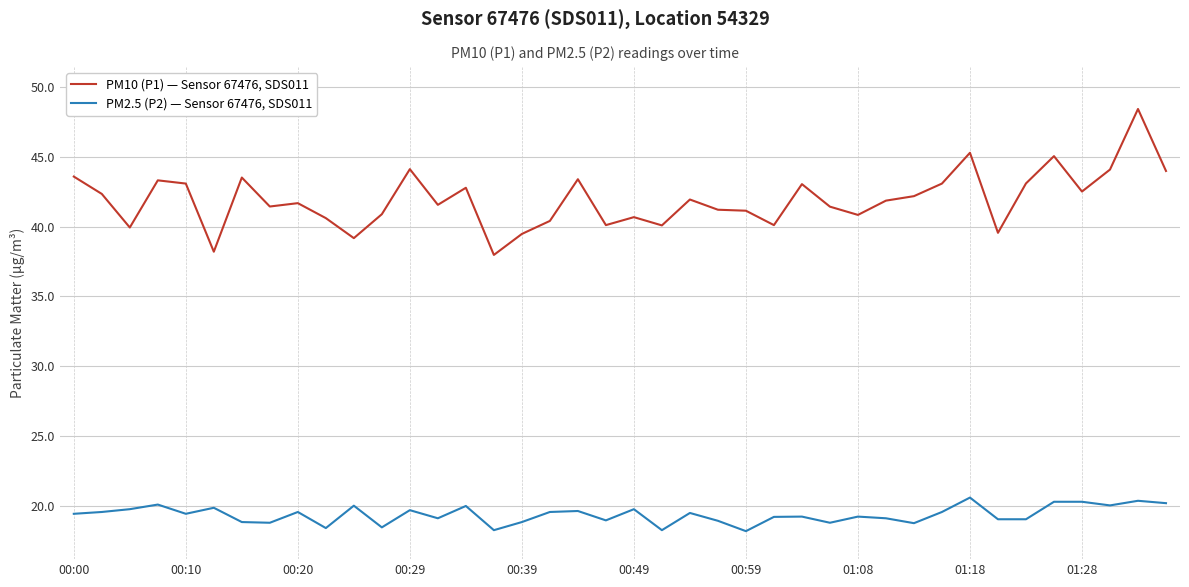

How many lines are shown in the chart?

2